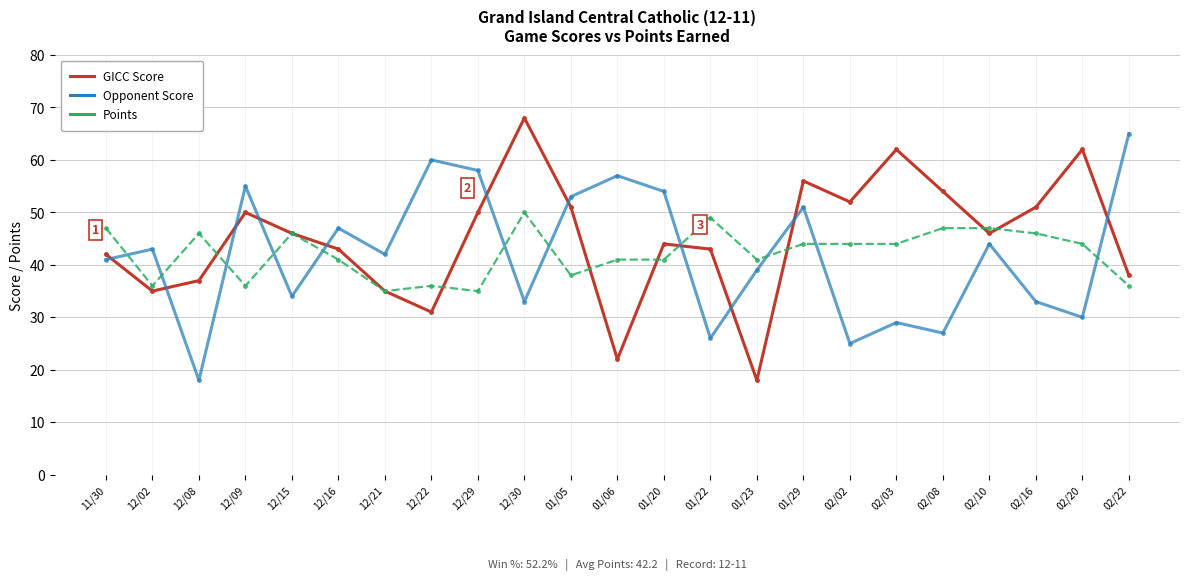

What is the difference between the maximum and second lowest values in the Opponent Score series?

40